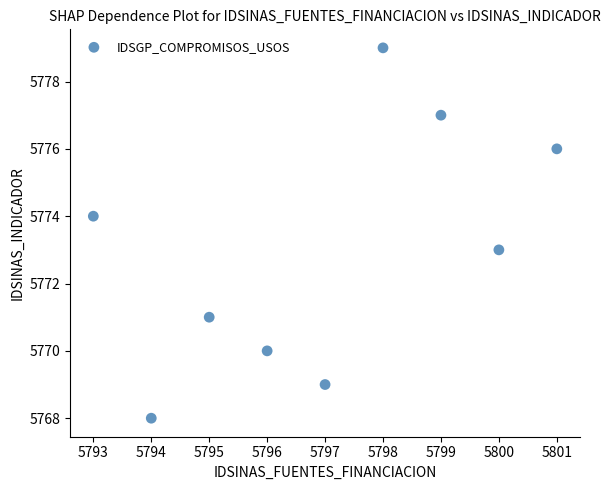

What is the range of X values (max minus min)?

8